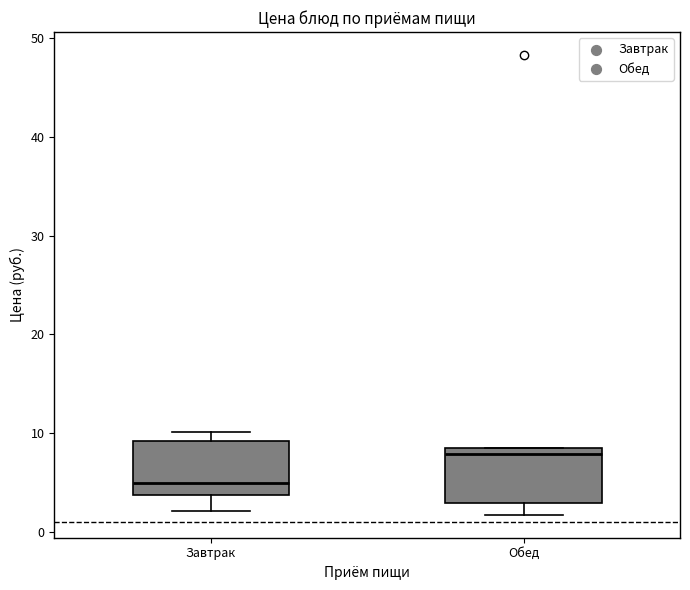

Where is the lower edge of the box for Завтрак on the y-axis? The values are not printed on the chart, so give them approximately, as read against the axis.

4